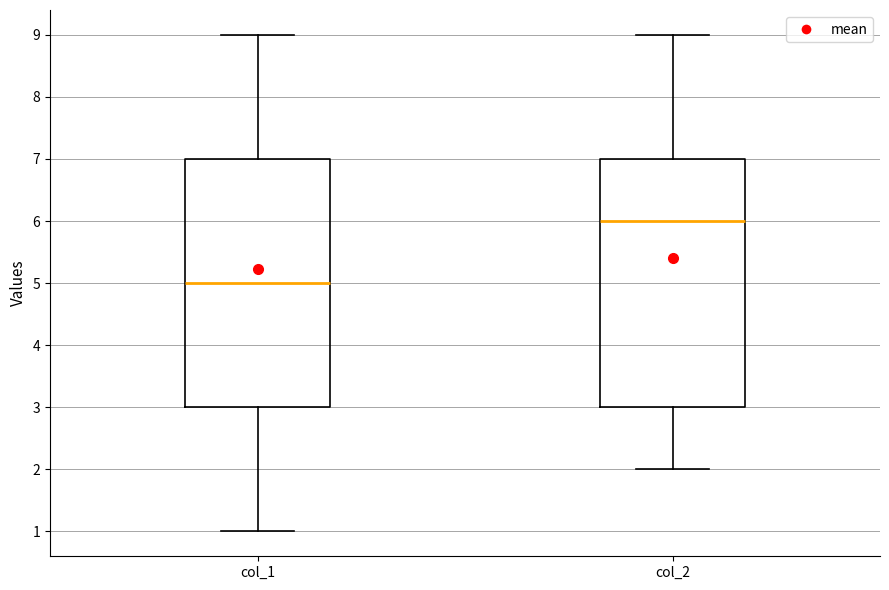

Which box's median line is the lowest?

col_1